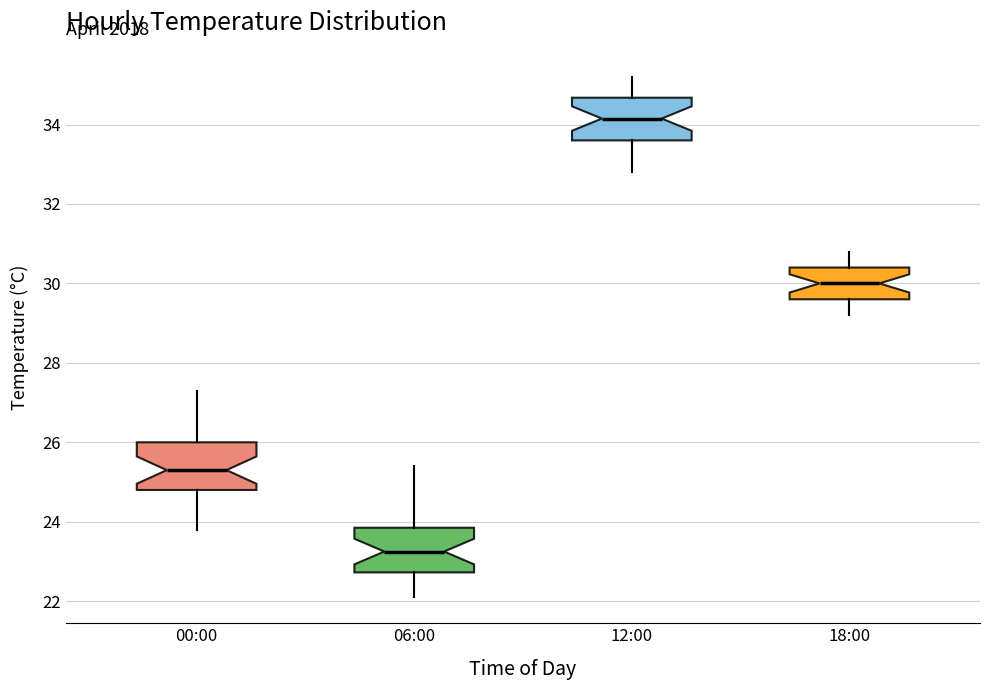

Reading left to right, read every box against the y-axis: the position of its median line, the range the box covers, and the ends of its whiskers. The values are not printed on the chart, so give them approximately, as read against the axis.

00:00: median 25.4, box 24.8 to 26.0, whiskers 23.8 to 27.4
06:00: median 23.2, box 22.8 to 23.8, whiskers 22.2 to 25.4
12:00: median 34.2, box 33.6 to 34.6, whiskers 32.8 to 35.2
18:00: median 30.0, box 29.6 to 30.4, whiskers 29.2 to 30.8